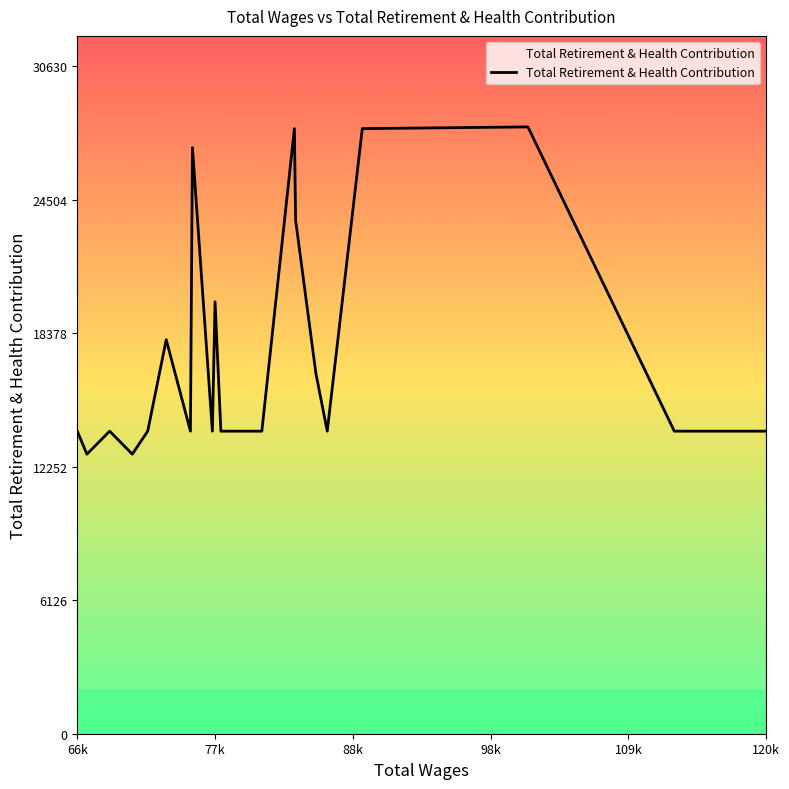

How many lines are shown in the chart?

1